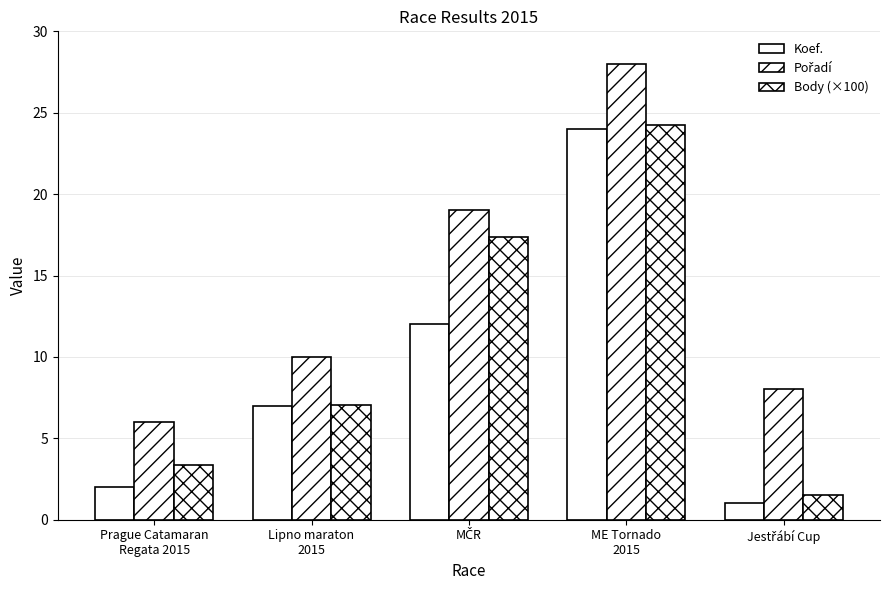

What is the label of the 1st bar from the right?

Jestřábí Cup